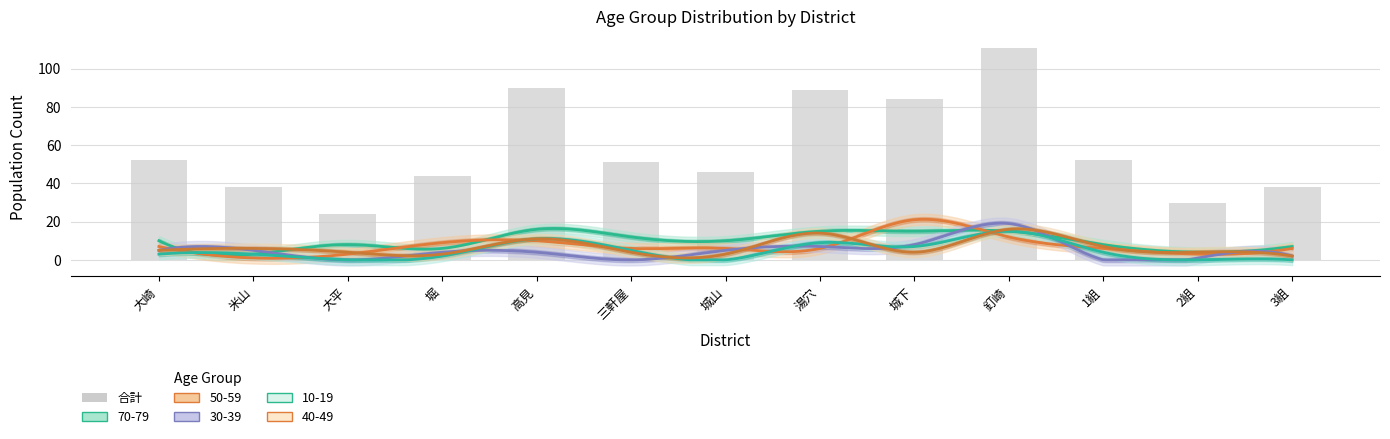

Which category has the lowest value across all series?

大平